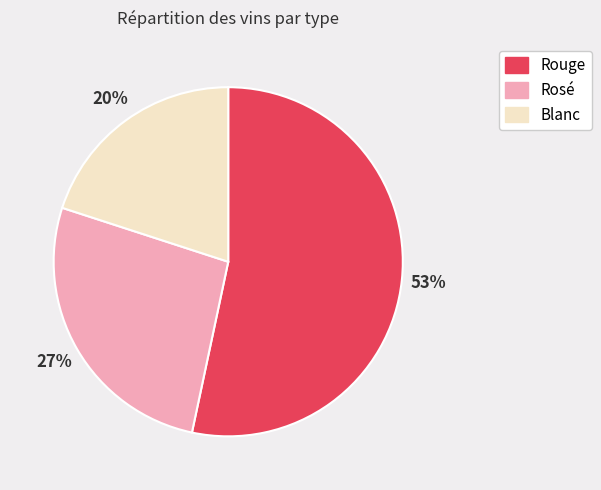

To the nearest percent, what is the average slice percentage?

33%